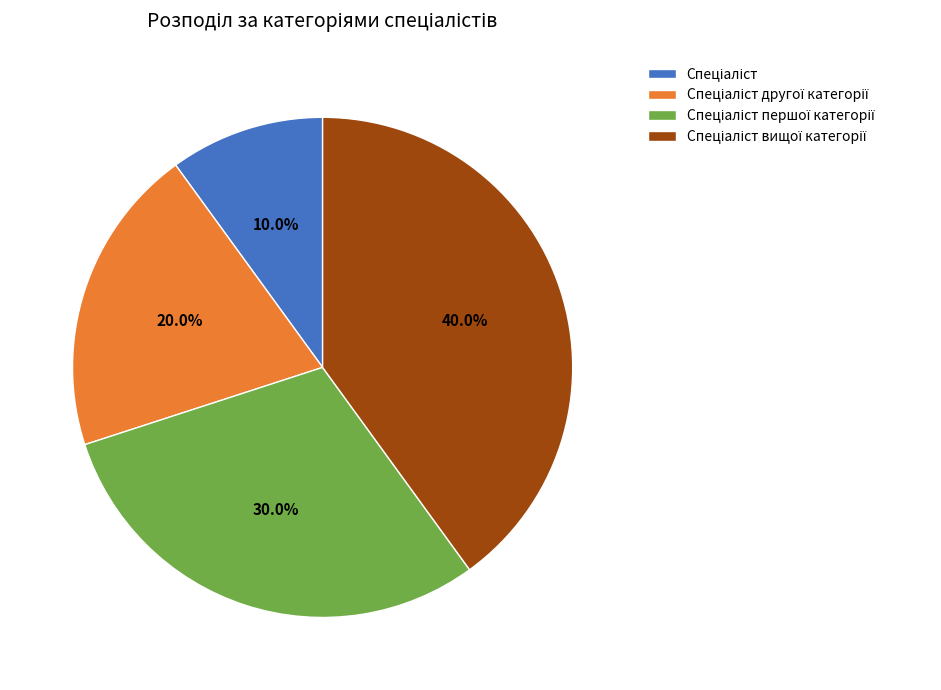

Is there a majority slice in this chart?

No